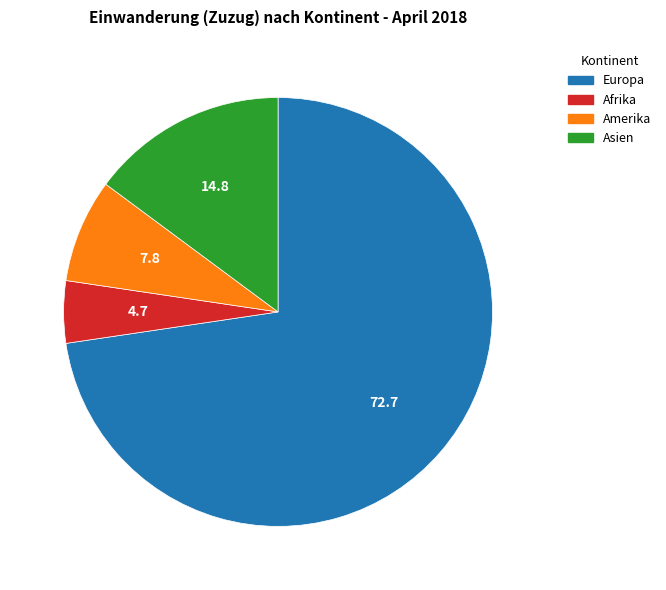

How many slices are in this pie chart?

4